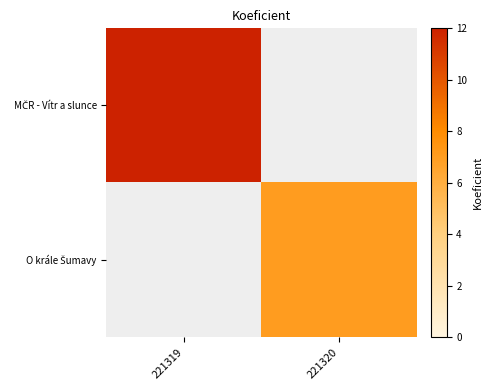

What is the minimum value shown in the chart?

7.0